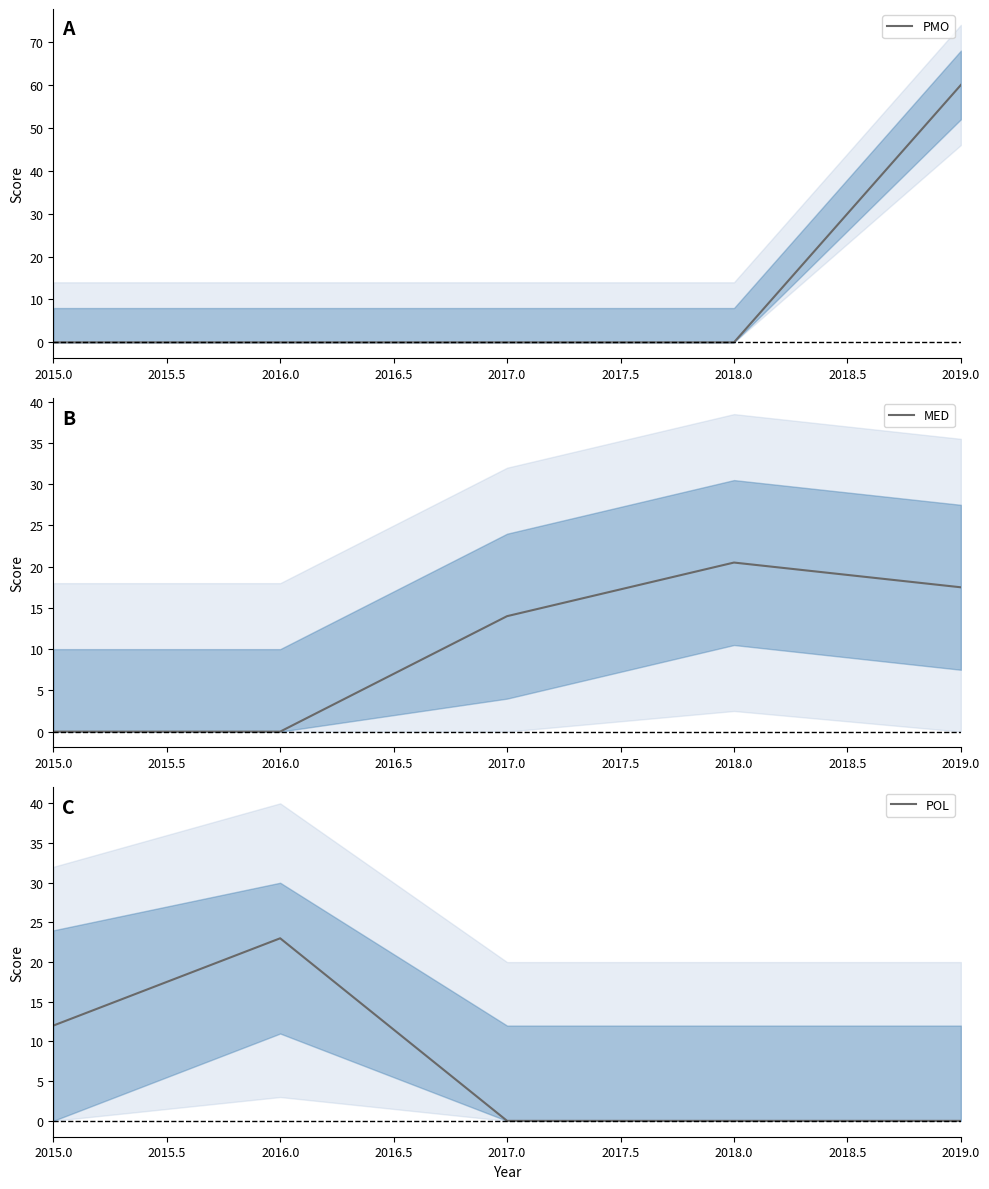

What is the sum of all POL values?

35